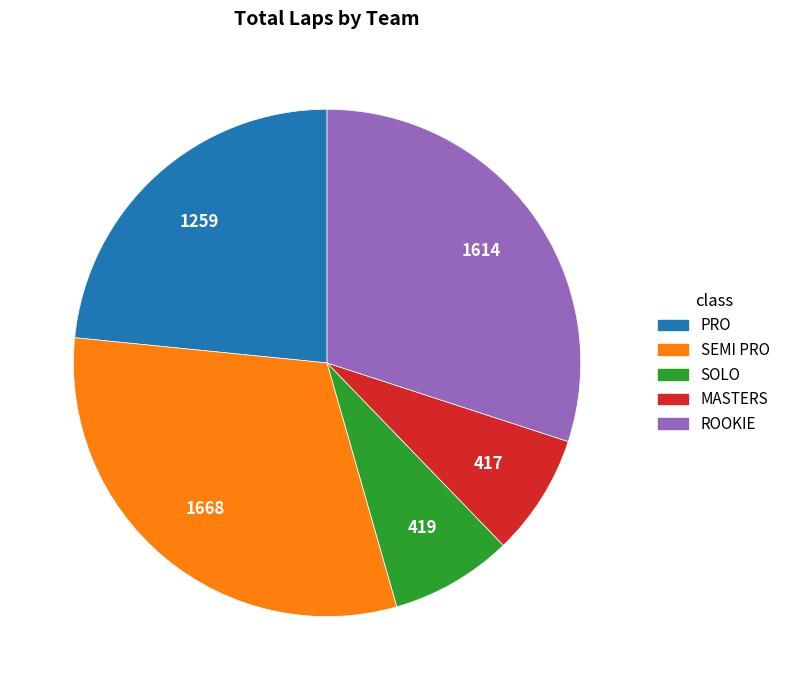

What is the largest slice in the pie chart?

SEMI PRO